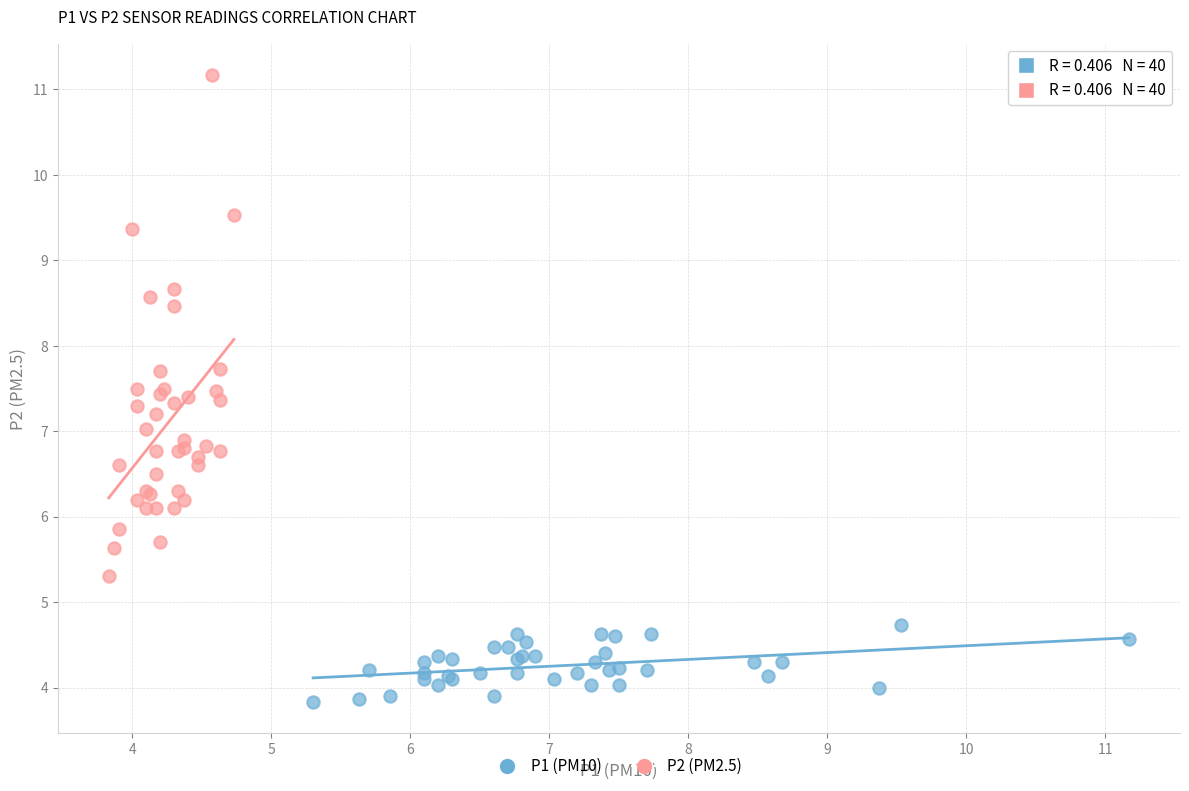

Which series reaches the maximum Y coordinate?

P2 (PM2.5)